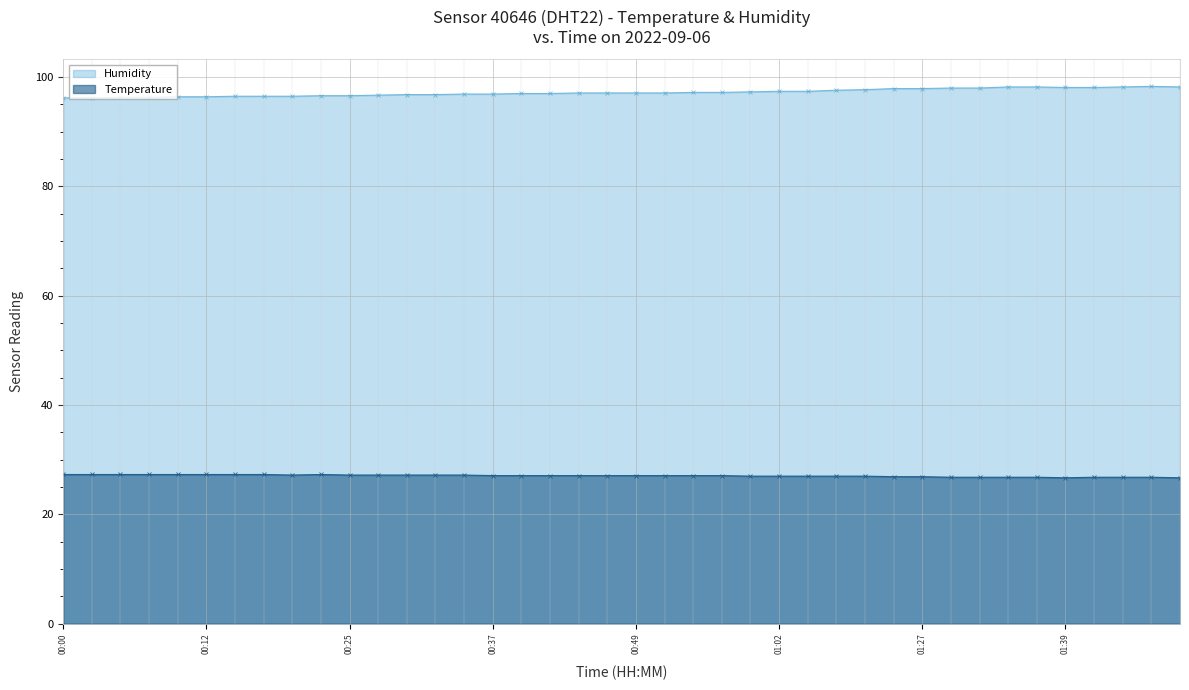

How many data points in Humidity are above 97?

22